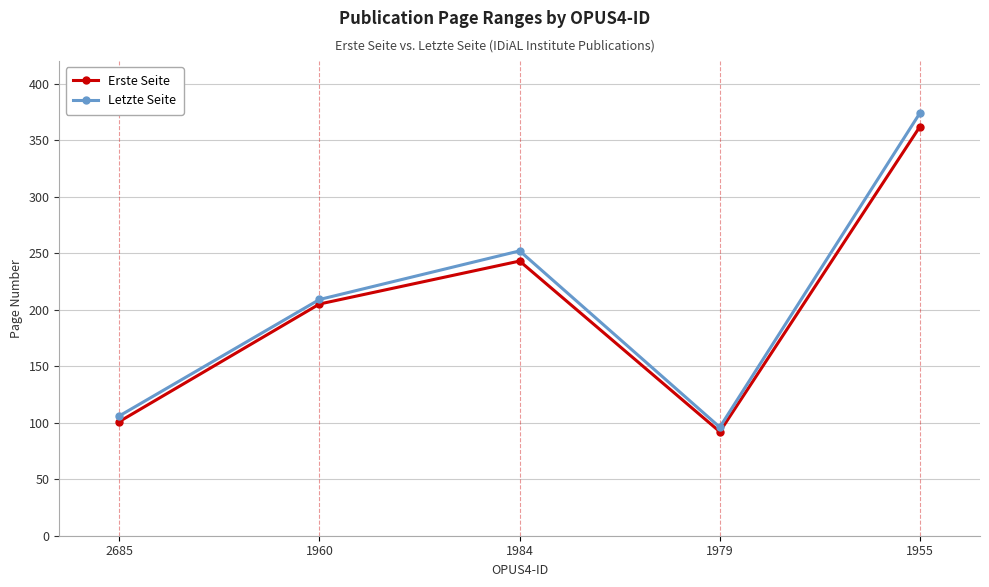

What is the approximate value of Letzte Seite at 1984, to the nearest 5?

250